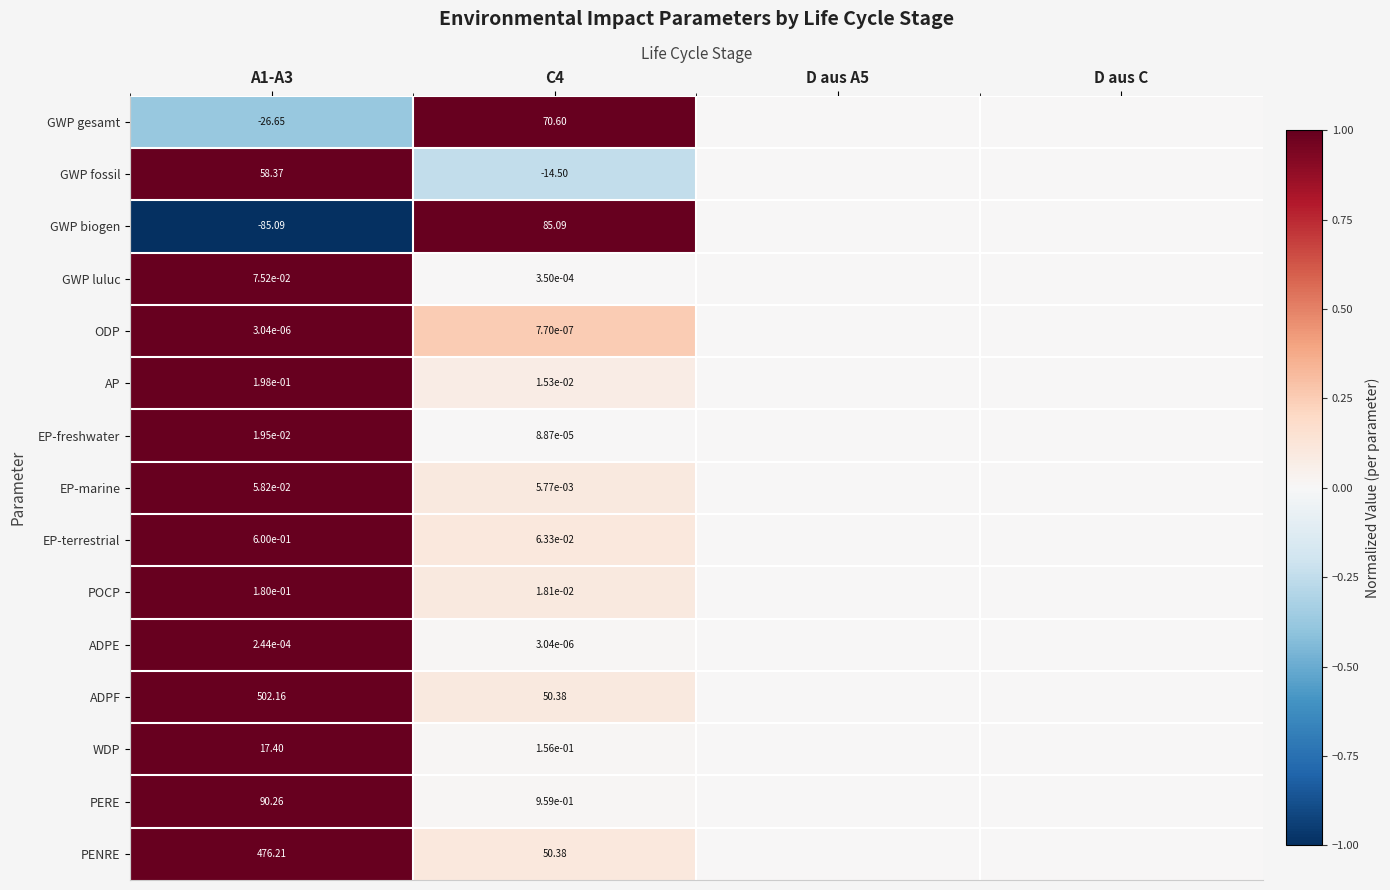

The value of POCP at C4 is 0.1. True or false?

False